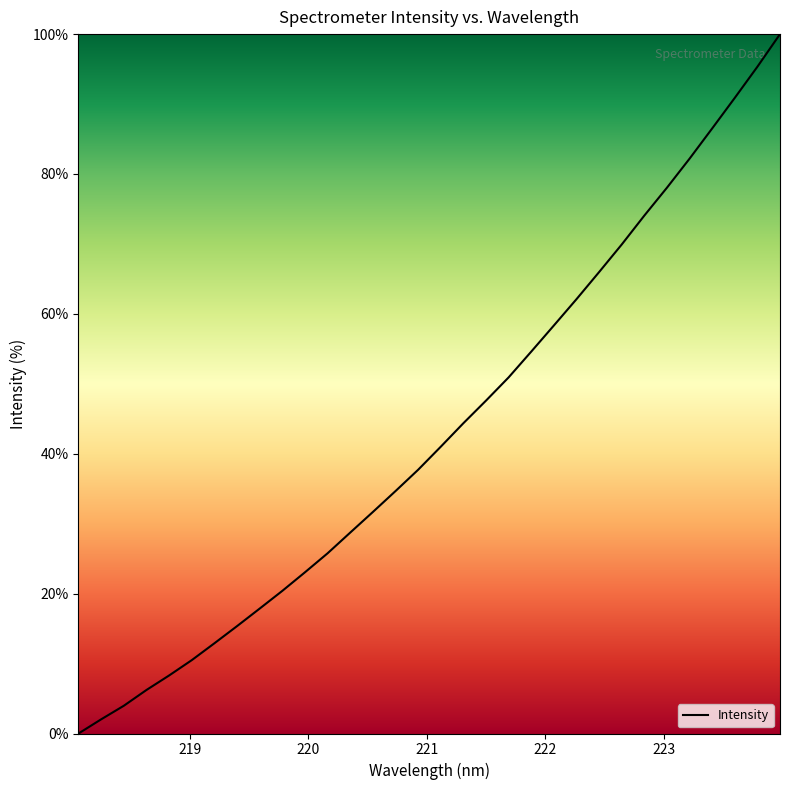

What is the maximum value shown in the chart?

100.0